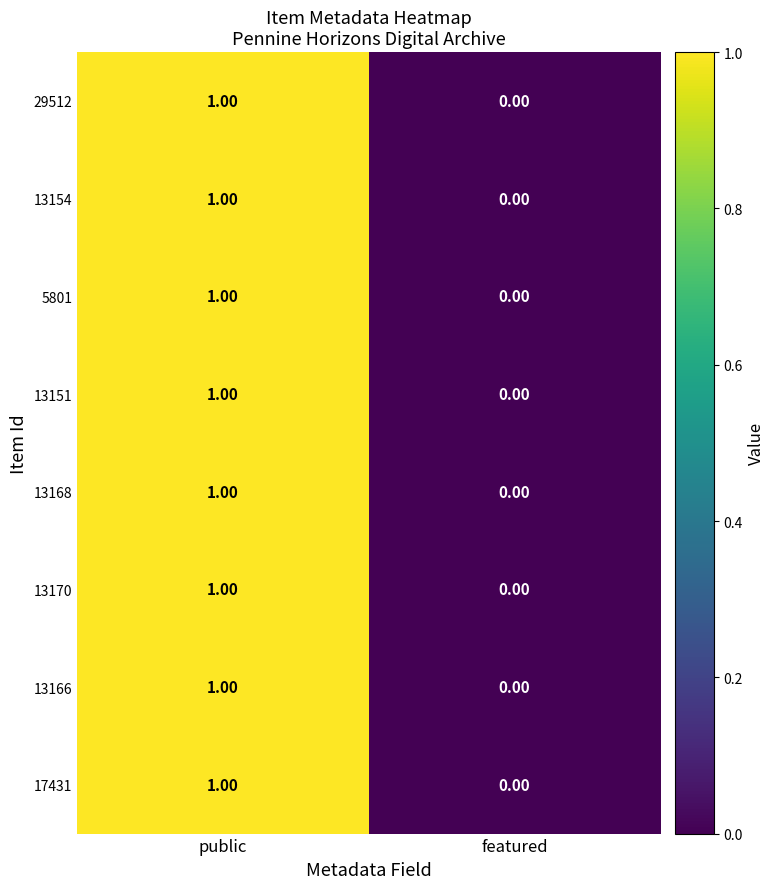

At which category is the sum across all series the highest?

public